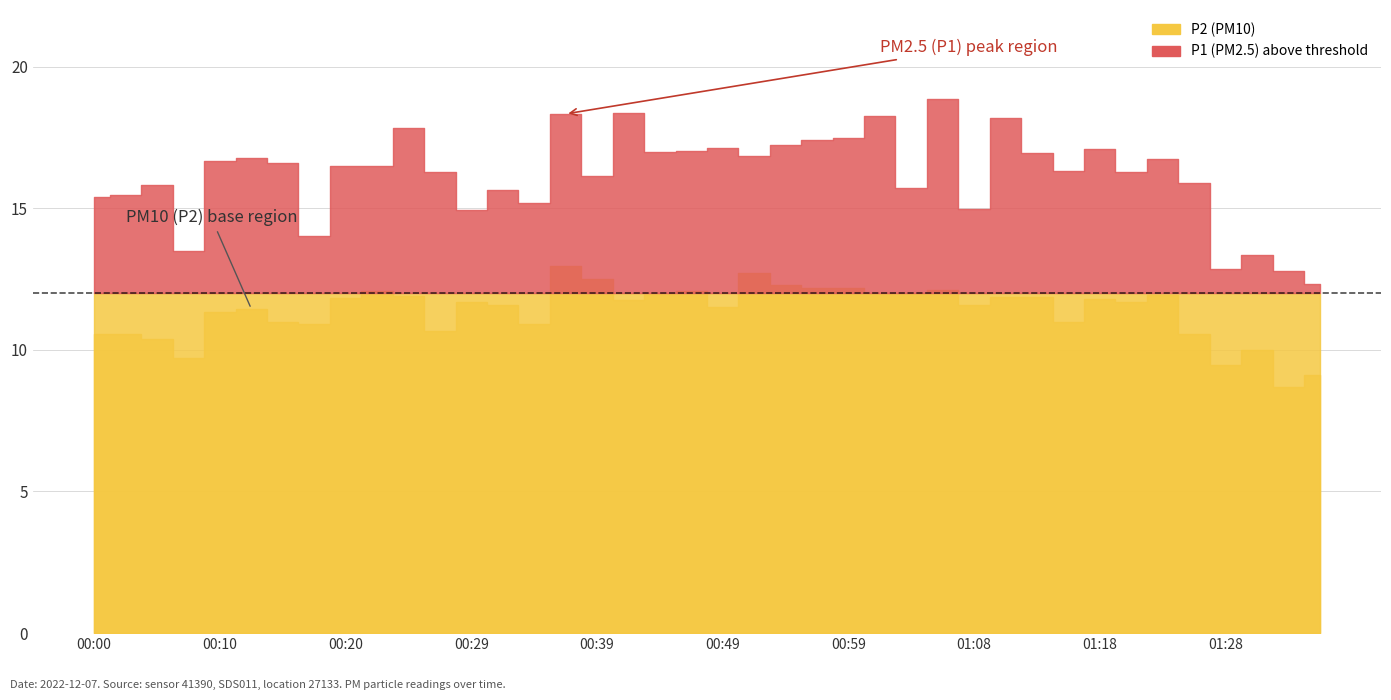

Which has a higher value, 01:06 or 01:08?

01:06